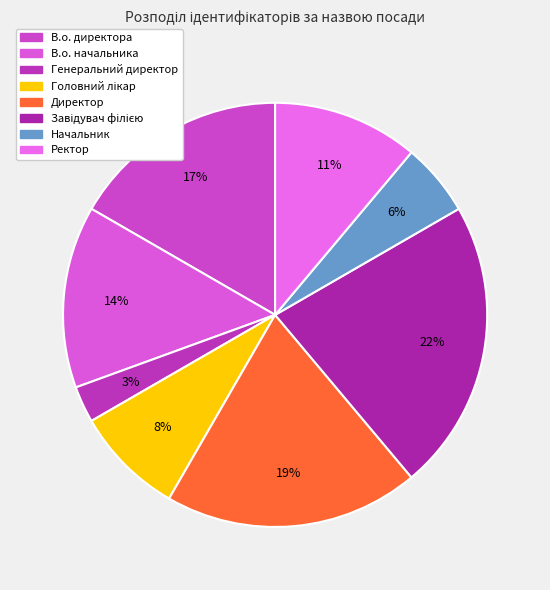

True or false: В.о. директора accounts for 17% of the total.

True